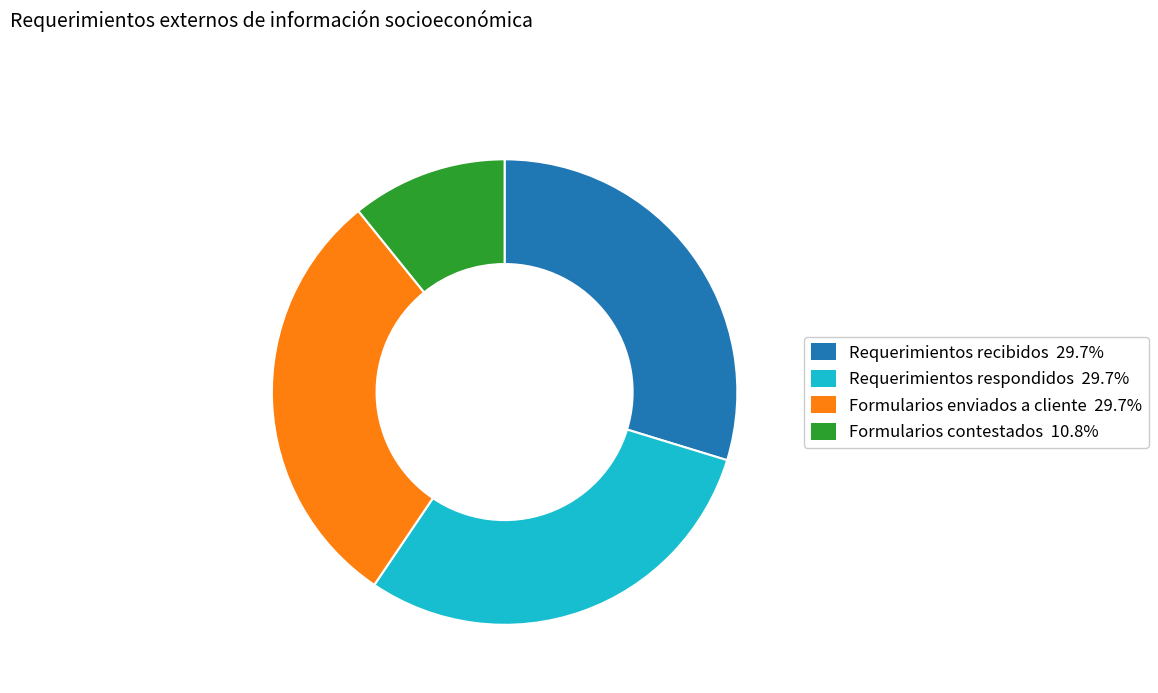

How many segments does this pie chart have?

4